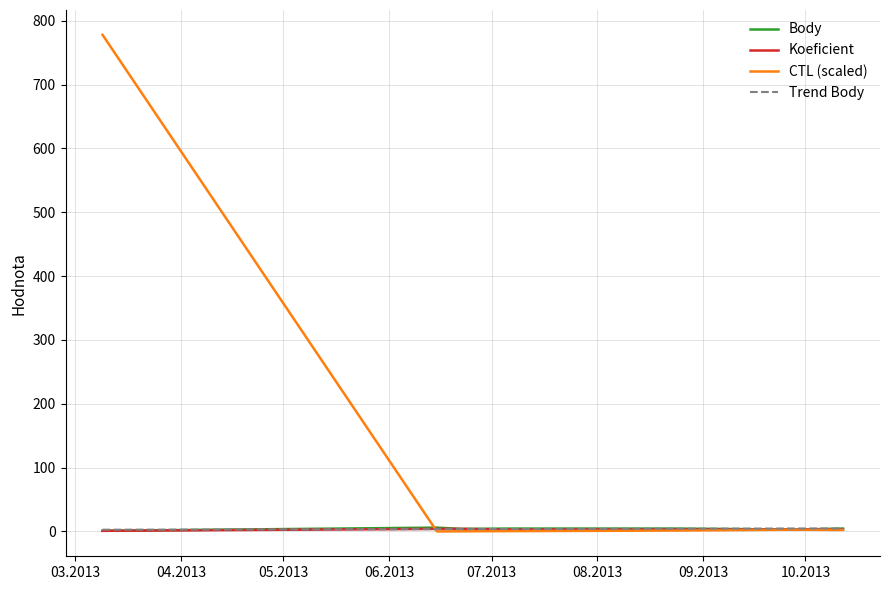

Which series has the largest range (max minus min)?

CTL (scaled)